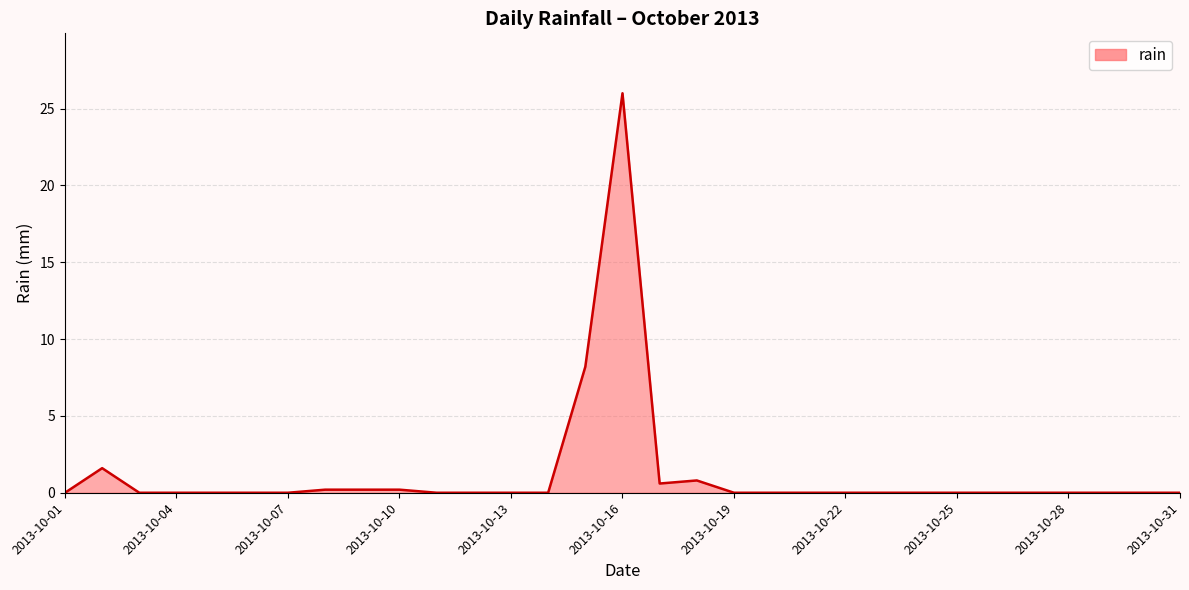

What is the maximum value shown in the chart?

26.0